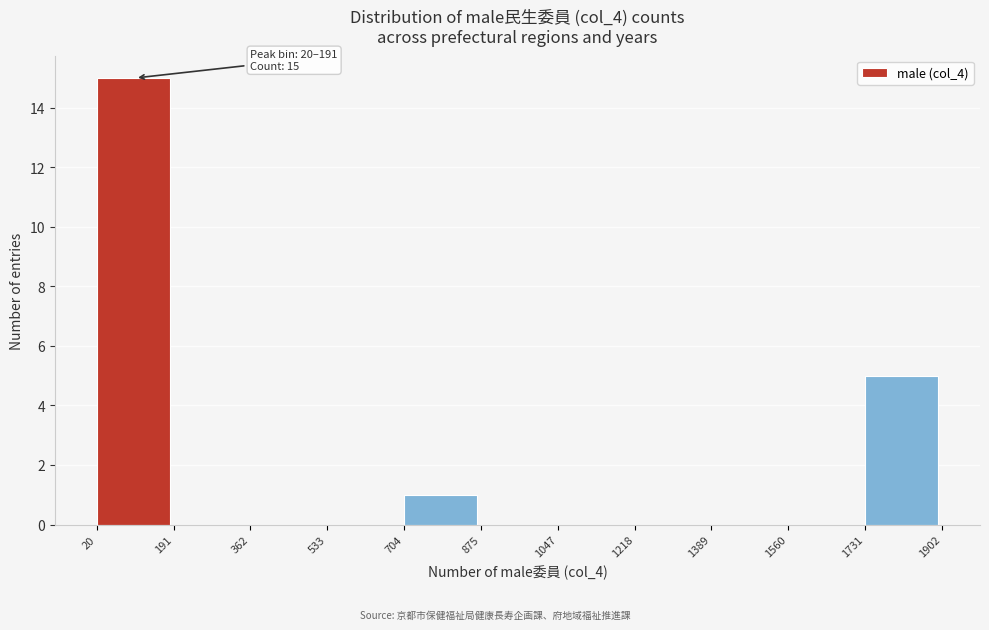

Over which range of the x-axis is the bar tallest?

20 to 191